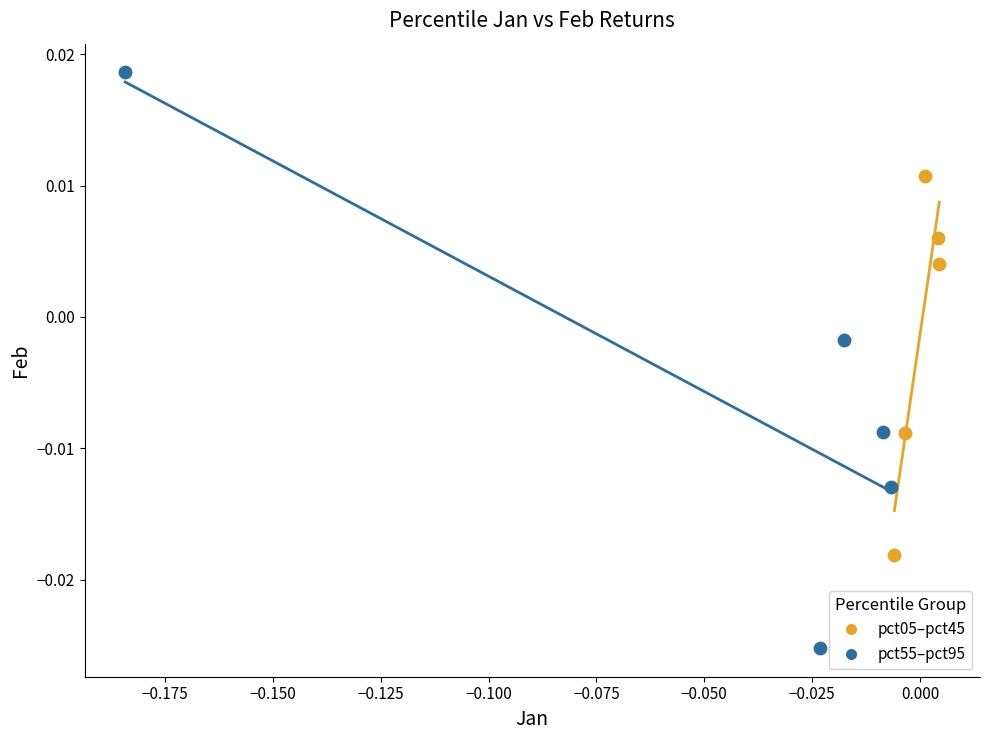

Which series contains the highest Y value?

pct55–pct95